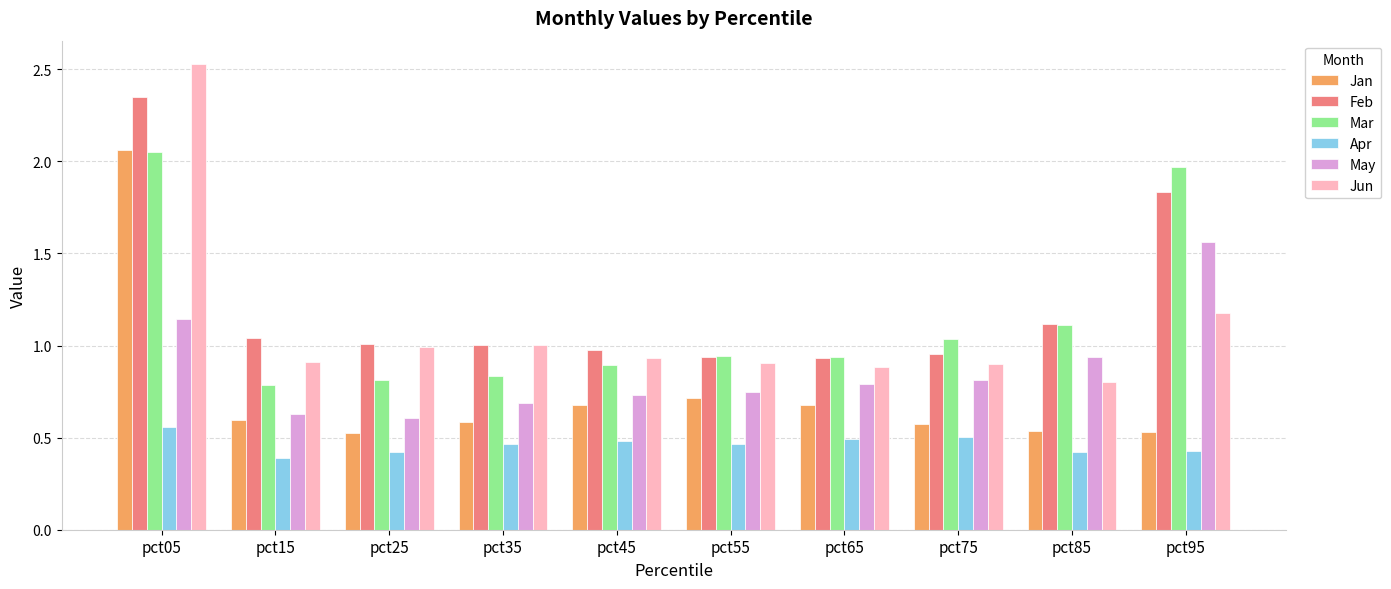

At which category is the sum across all series the highest?

pct05